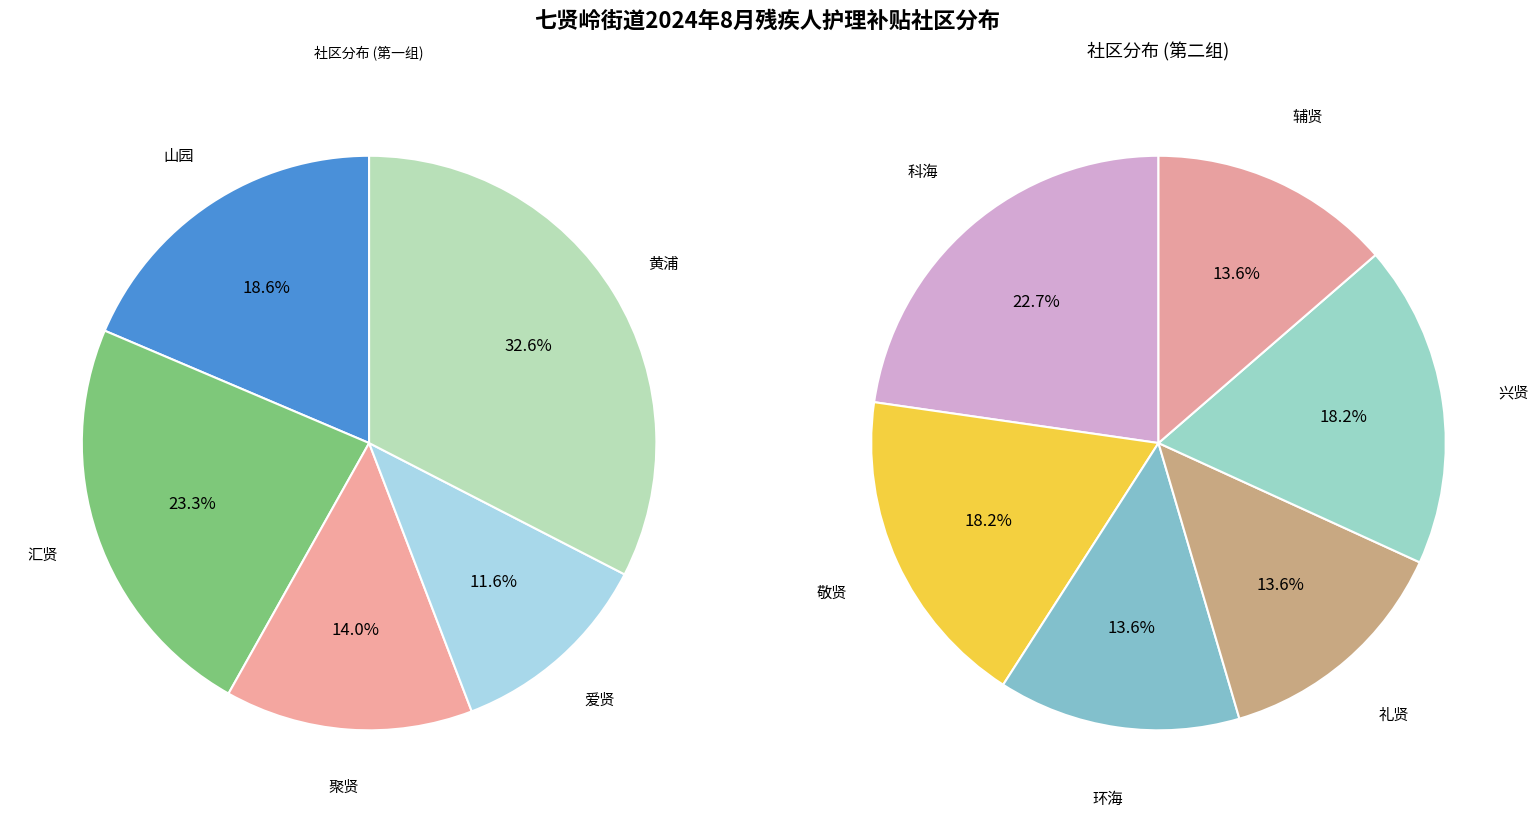

Does 辅贤 account for over 50% of the chart?

No